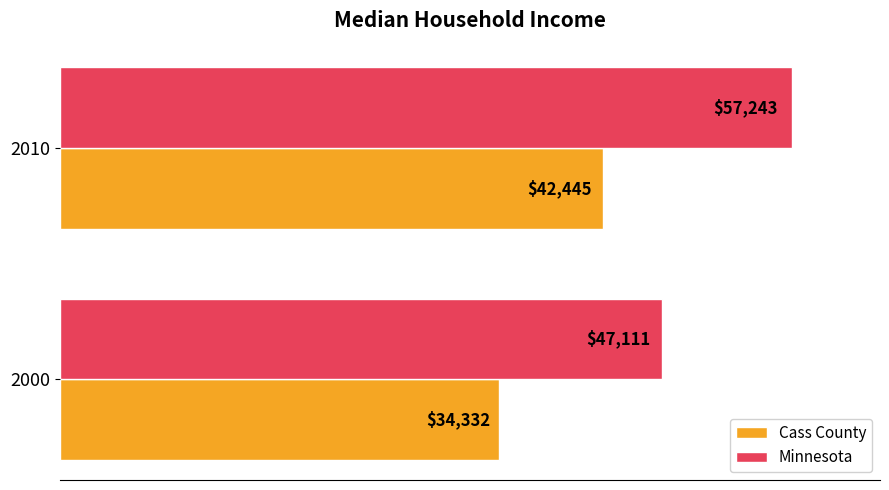

At which category does the chart reach its peak across all series?

2010